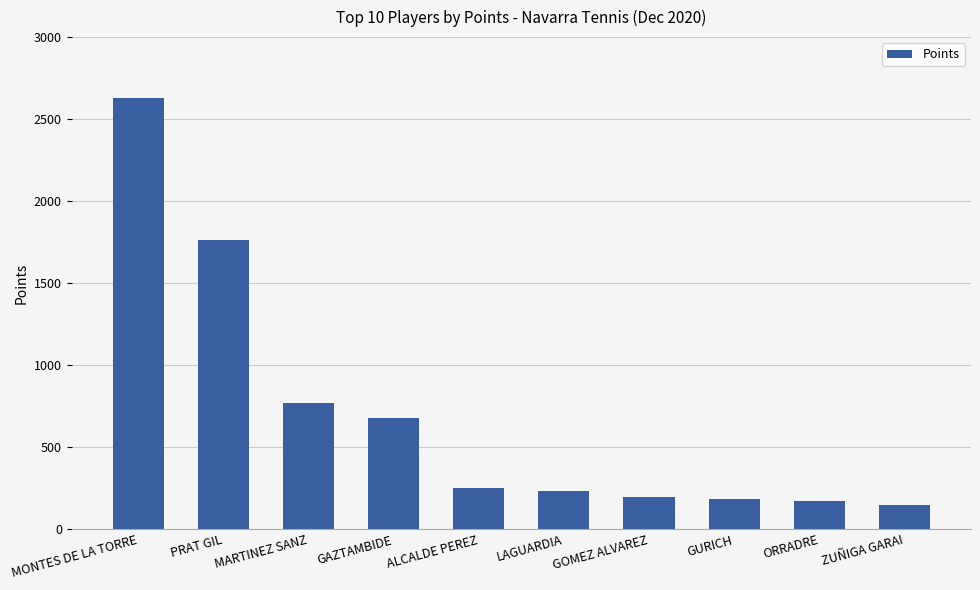

What is the ratio of the value at ORRADRE to the value at GOMEZ ALVAREZ?

0.9